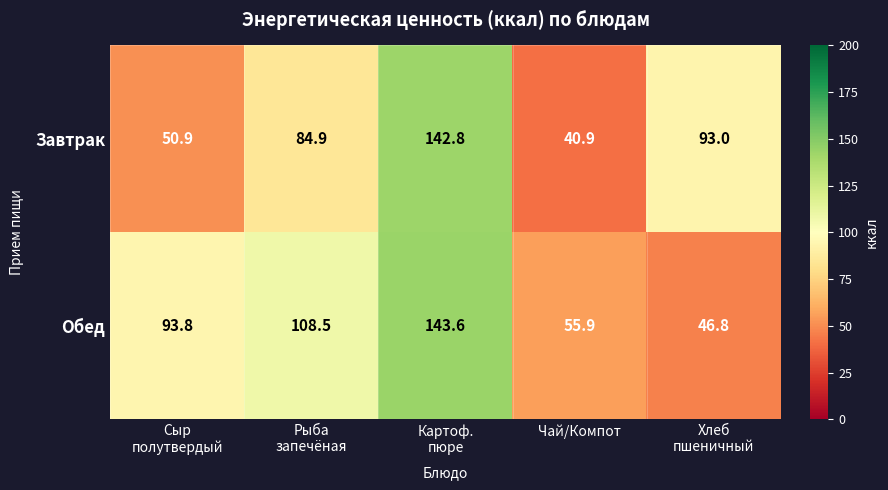

Is it true that Обед equals 87.1 at Чай/Компот?

False